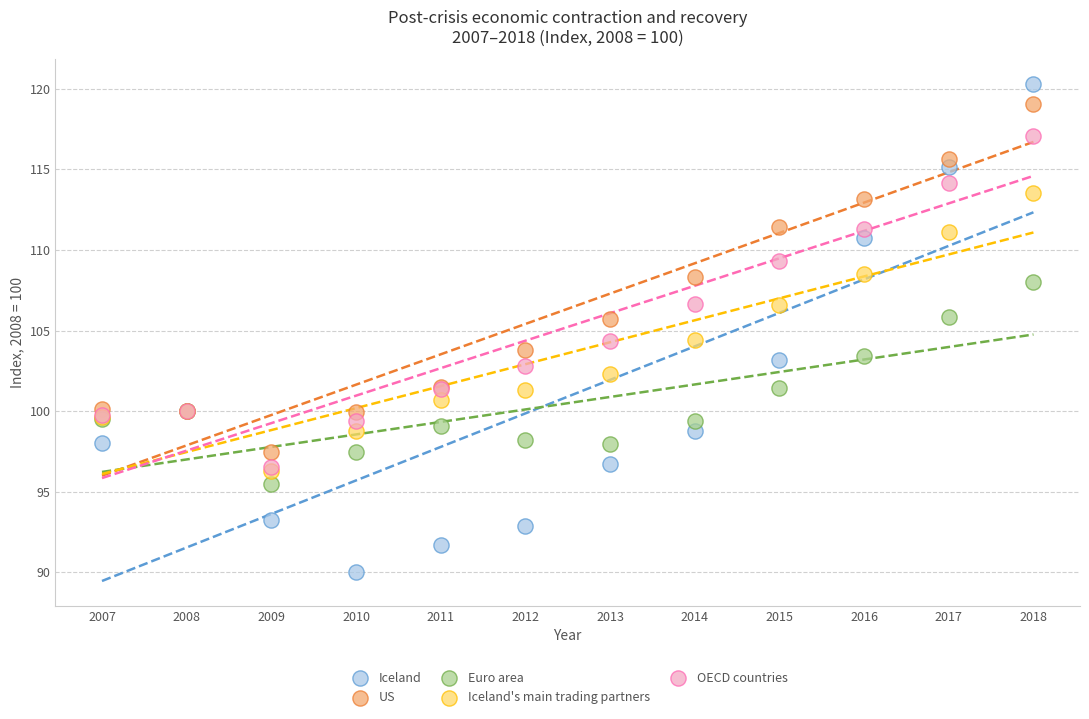

Which series contains the lowest Y value?

Iceland